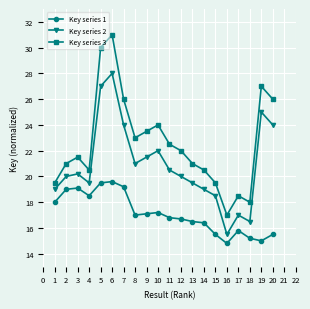

What is the difference between the highest and lowest values at 12?

5.3